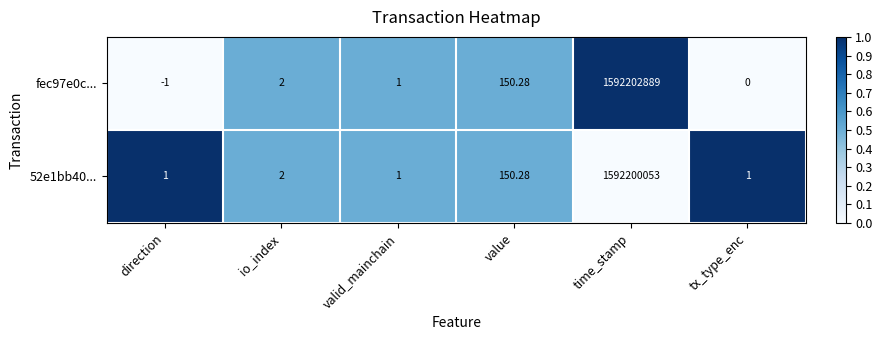

At which label is fec97e0c... closest to 796101444?

value